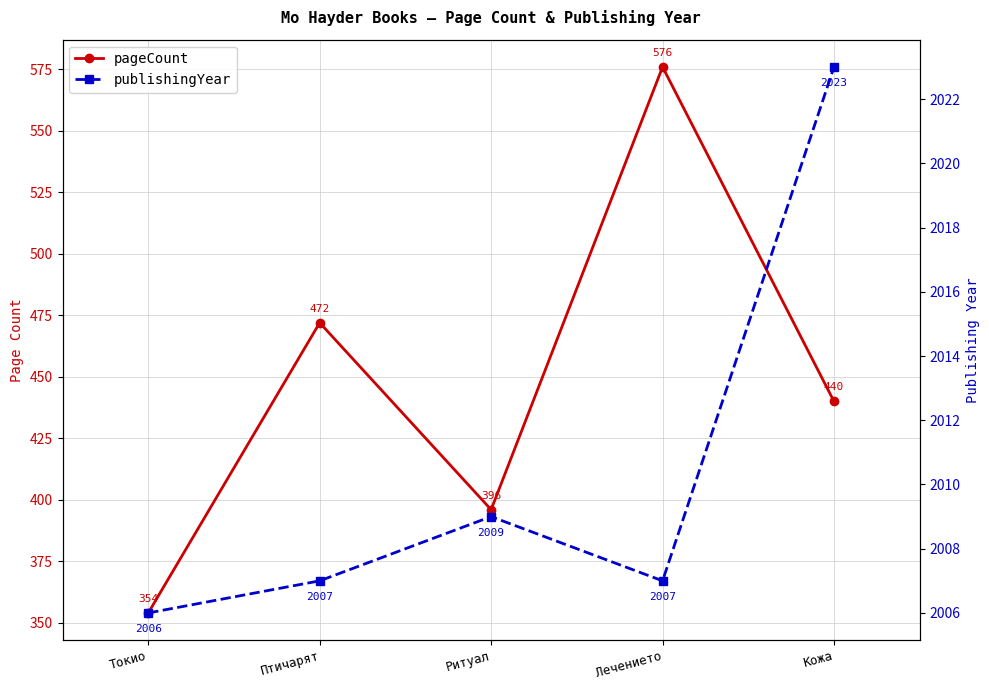

What is the minimum value shown in the chart?

354